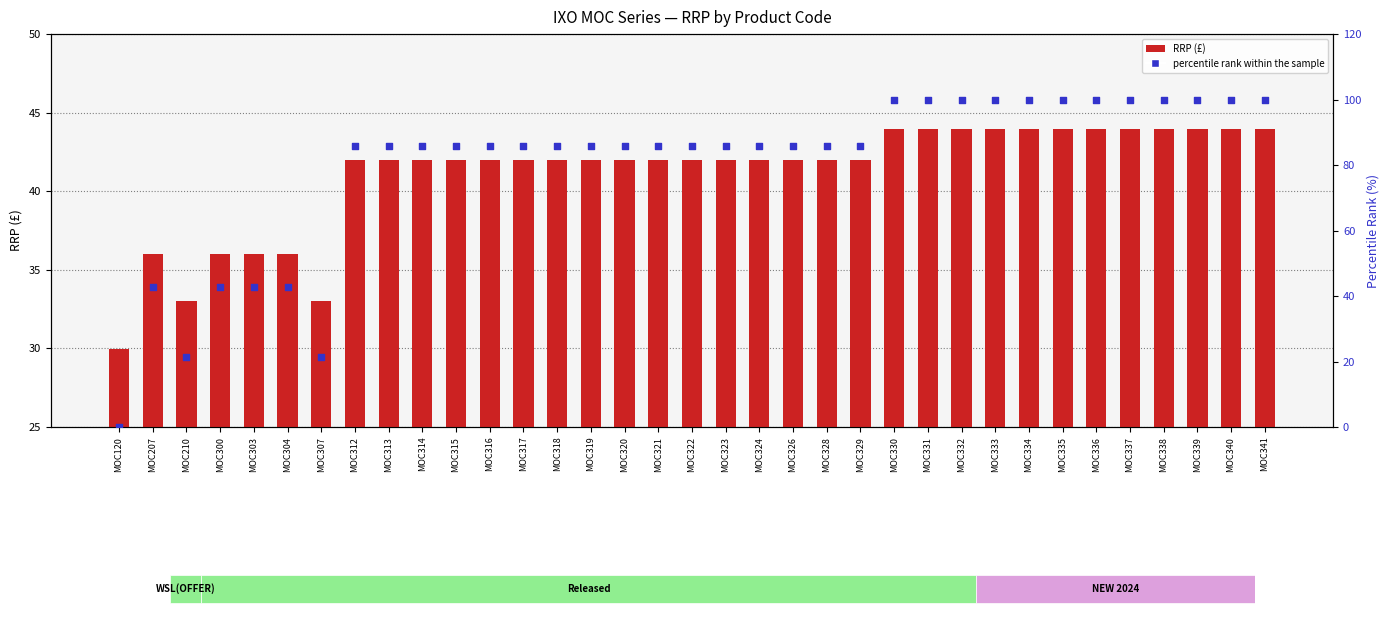

Is the value of percentile rank within the sample at MOC304 greater than the value of RRP (£) at MOC303?

Yes